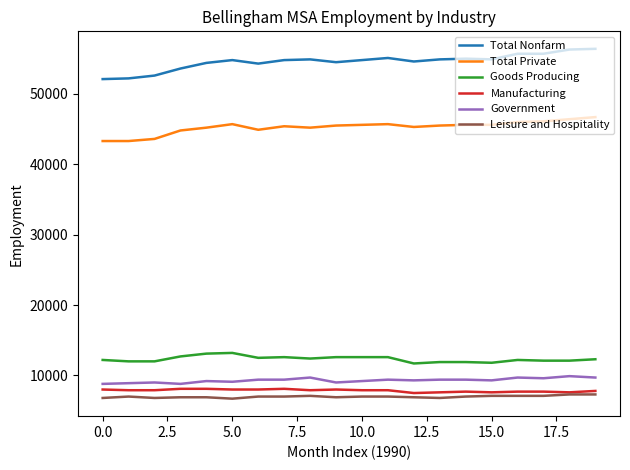

Which series has the largest total across all categories?

Total Nonfarm